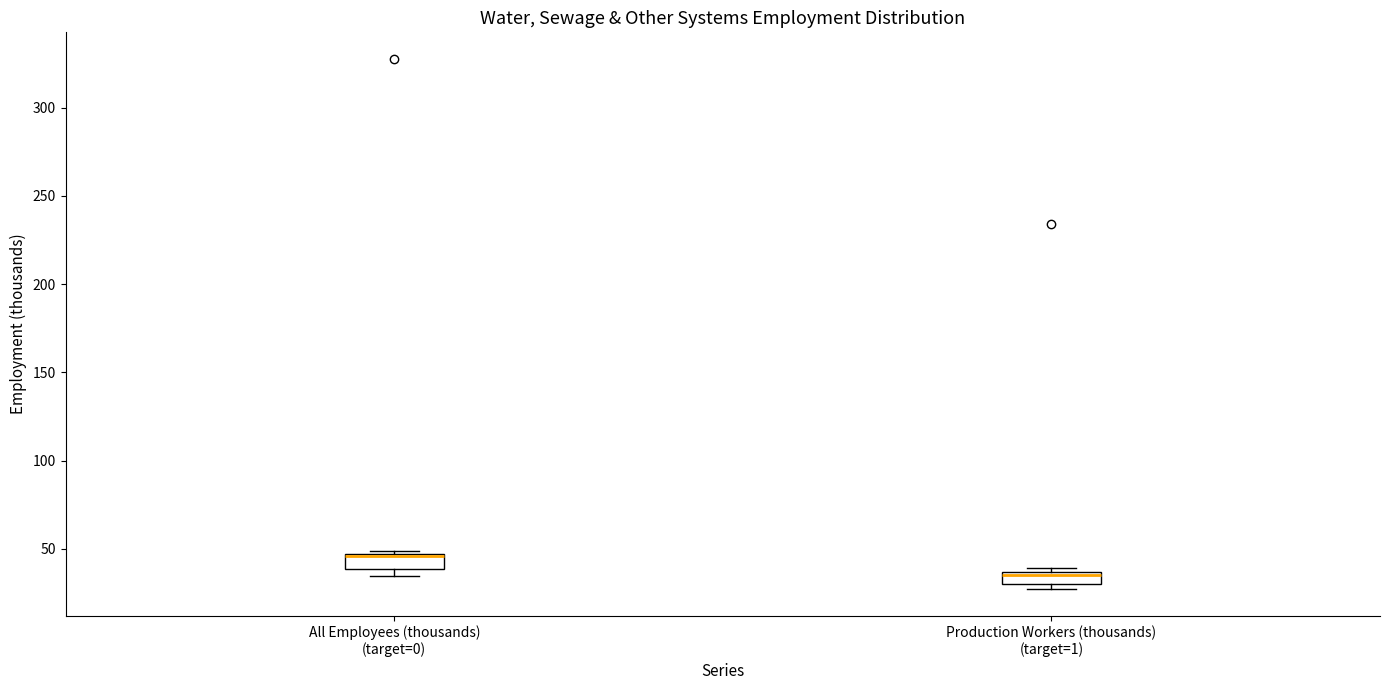

Where is the lower edge of the box for All Employees (thousands) (target=0) on the y-axis? The values are not printed on the chart, so give them approximately, as read against the axis.

40